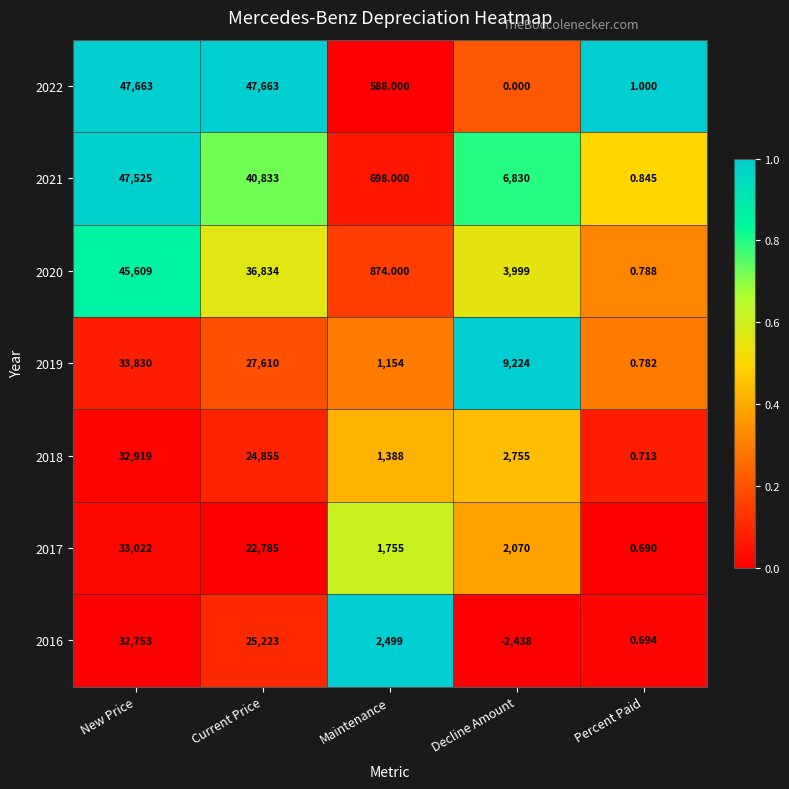

Which series changed the most between New Price and Decline Amount?

2022